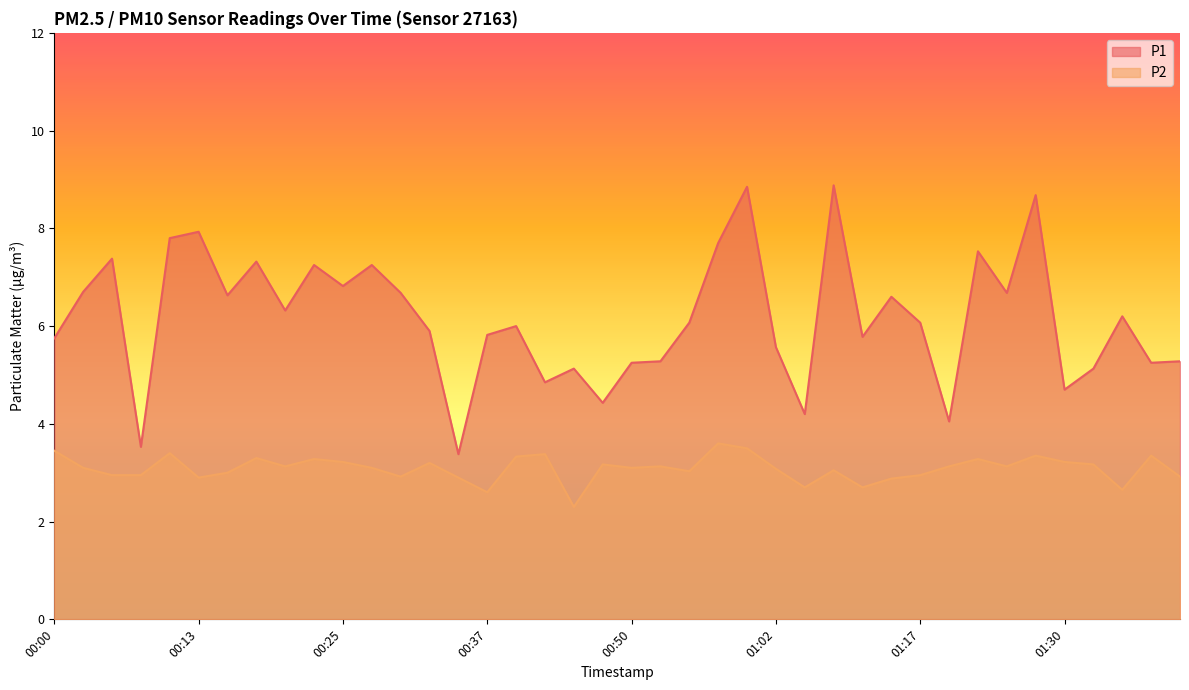

True or false: P2 and P1 cross at least once.

False